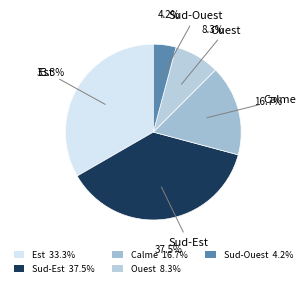

Combined, what portion of the pie is Sud-Est and Ouest?

45.8%